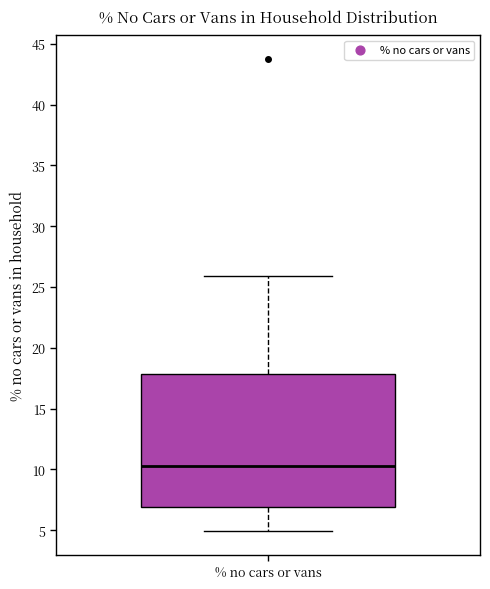

Transcribe this box plot: give where the median line is, the range the box spans, and where the two whiskers end, as read against the y-axis. The values are not printed on the chart, so give them approximately, as read against the axis.

median 10.5, box 7.0 to 18.0, whiskers 5.0 to 26.0